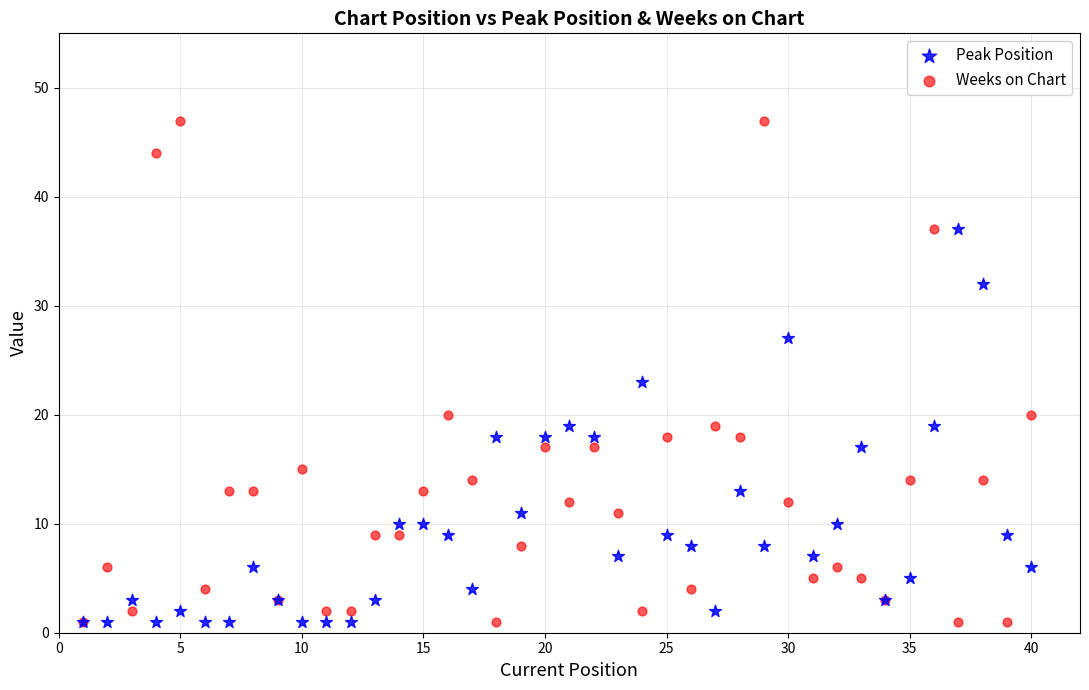

In the Weeks on Chart series, what Y value is closest to 24?

20